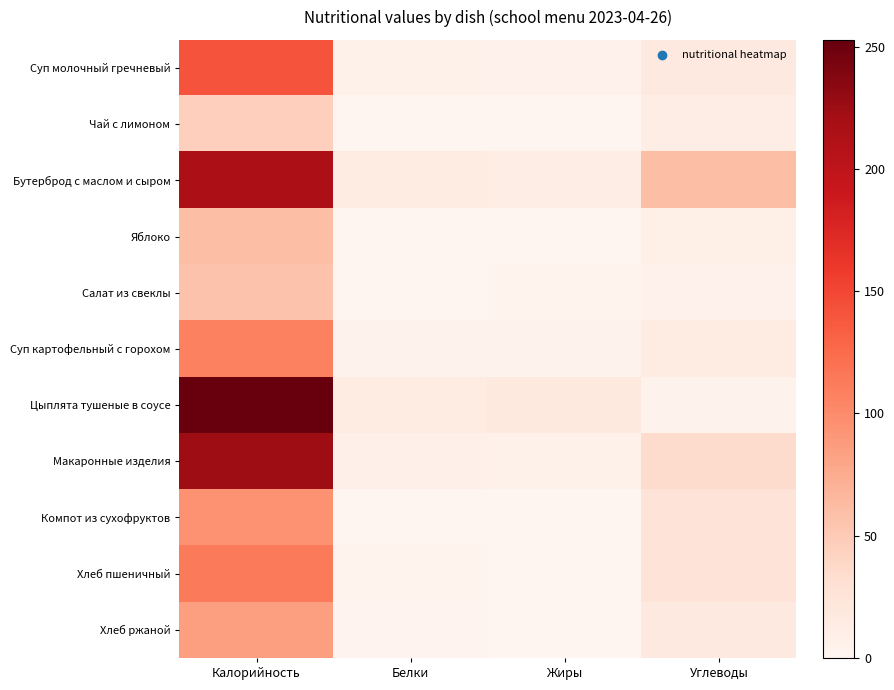

Reading right to left, list all the values displayed in this chart.

Суп молочный гречневый: Углеводы=17.1	Жиры=5.5	Белки=6.0	Калорийность=141.6
Чай с лимоном: Углеводы=12.7	Жиры=0.0	Белки=0.4	Калорийность=46.0
Бутерброд с маслом и сыром: Углеводы=60.1	Жиры=12.6	Белки=13.8	Калорийность=215.0
Яблоко: Углеводы=9.0	Жиры=0.5	Белки=0.0	Калорийность=60.0
Салат из свеклы: Углеводы=5.0	Жиры=3.6	Белки=0.9	Калорийность=56.3
Суп картофельный с горохом: Углеводы=13.1	Жиры=4.2	Белки=4.4	Калорийность=107.8
Цыплята тушеные в соусе: Углеводы=4.2	Жиры=18.6	Белки=15.5	Калорийность=252.8
Макаронные изделия: Углеводы=35.3	Жиры=6.0	Белки=7.4	Калорийность=224.0
Компот из сухофруктов: Углеводы=24.8	Жиры=0.0	Белки=0.0	Калорийность=94.2
Хлеб пшеничный: Углеводы=24.9	Жиры=0.5	Белки=3.8	Калорийность=113.2
Хлеб ржаной: Углеводы=17.0	Жиры=0.5	Белки=2.8	Калорийность=85.0